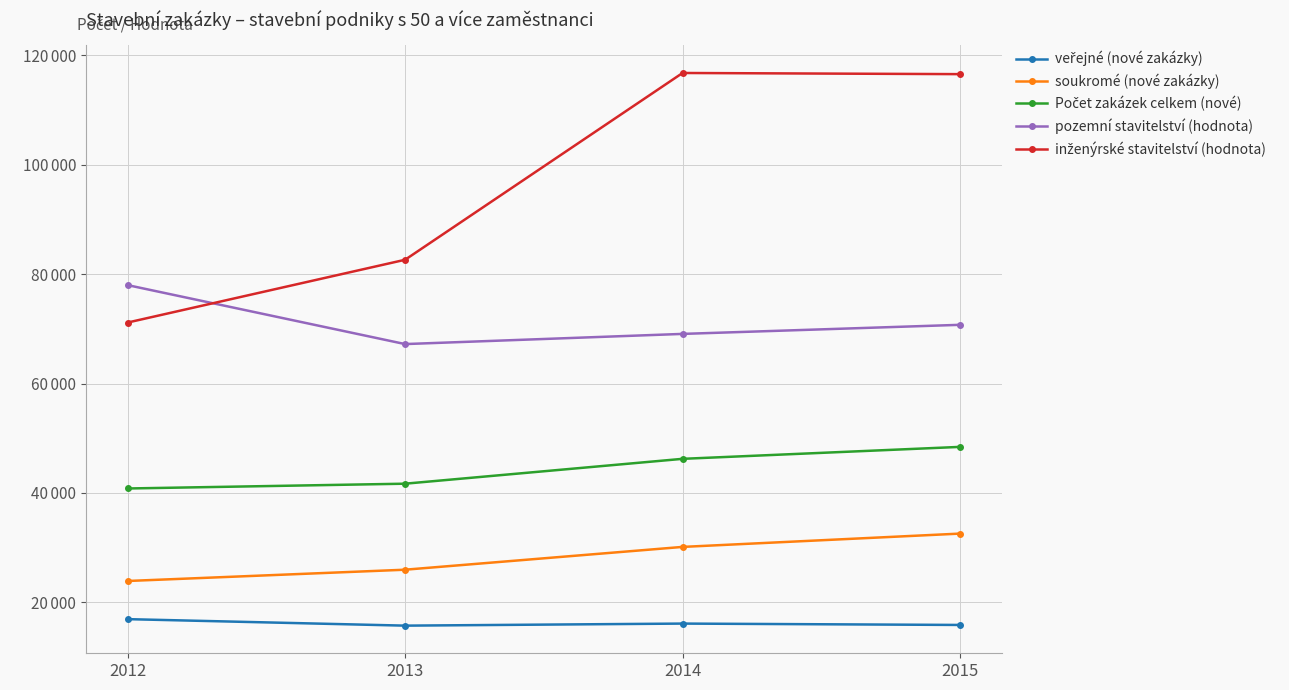

Is this an area chart (filled region under the line)?

No